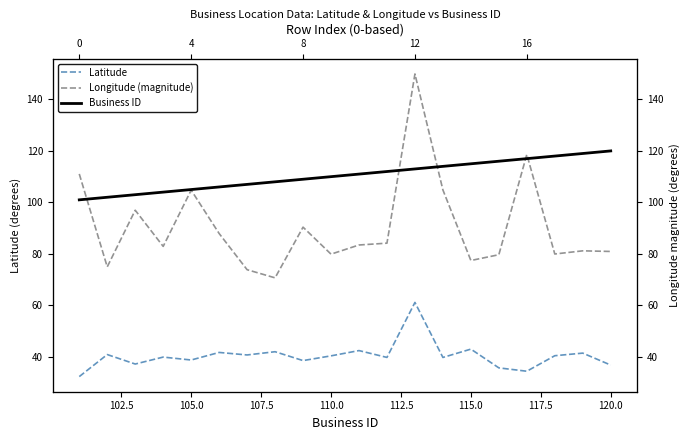

What is the value of the Latitude point at the 10th from the left?

40.4